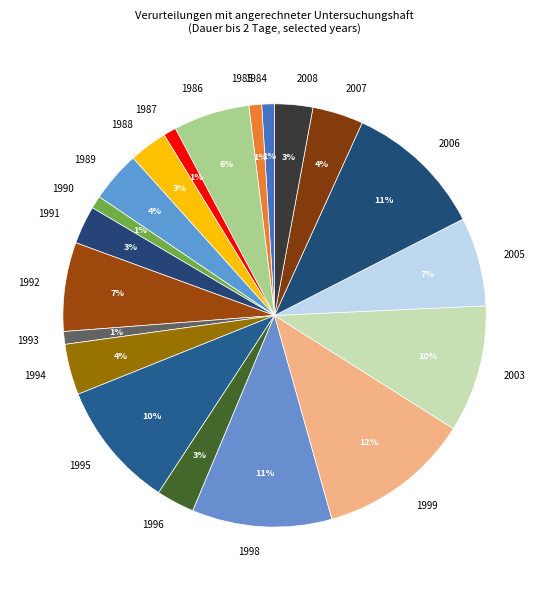

Between 1991 and 1993, which is larger?

1991